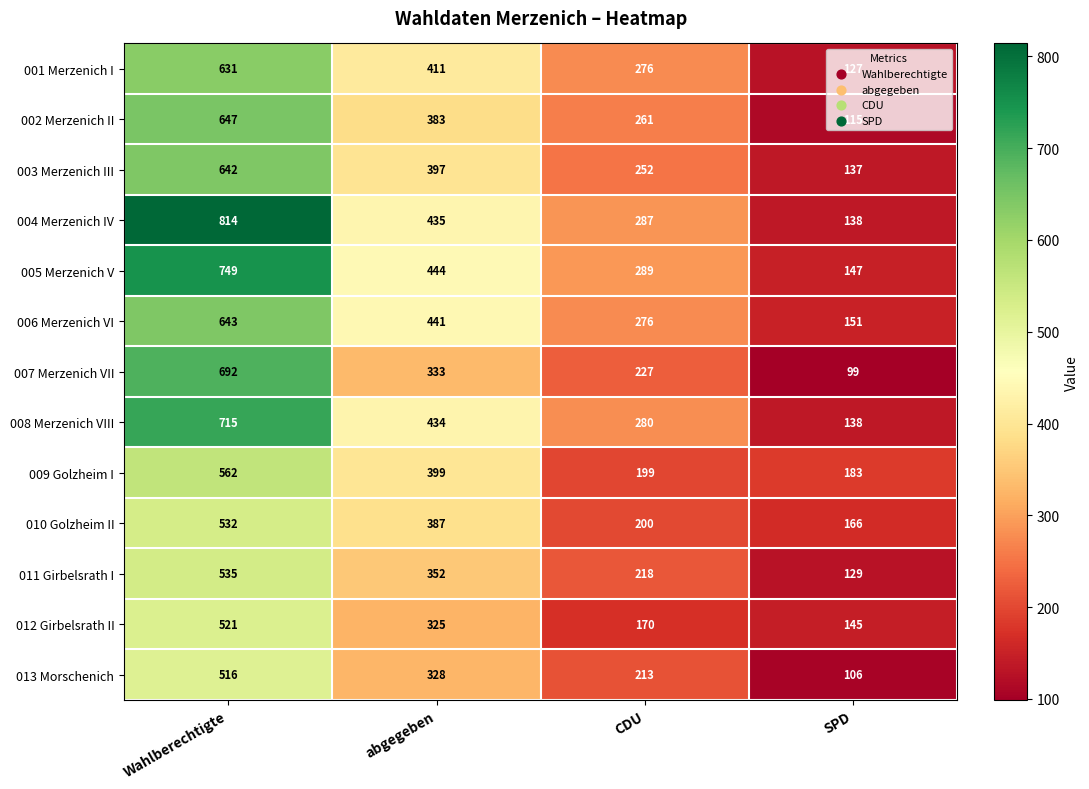

What is the difference between the 012 Girbelsrath II values at Wahlberechtigte and SPD?

376